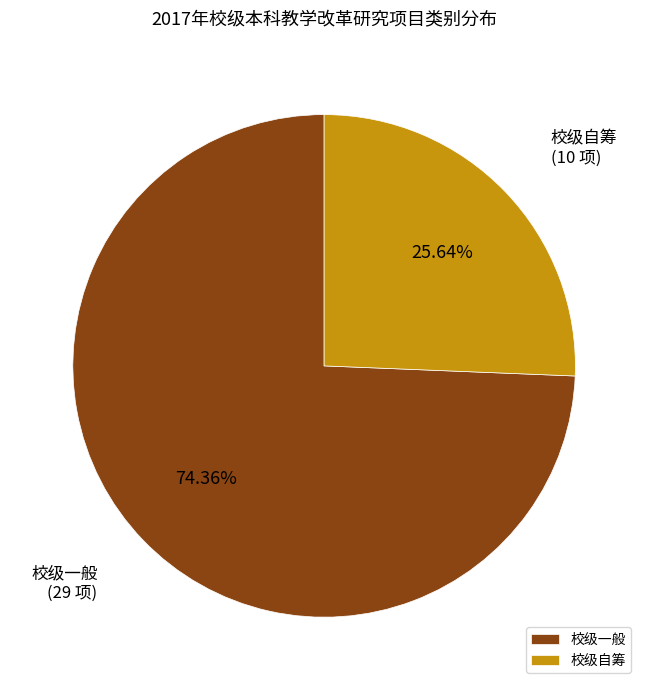

Which category accounts for the majority?

校级一般